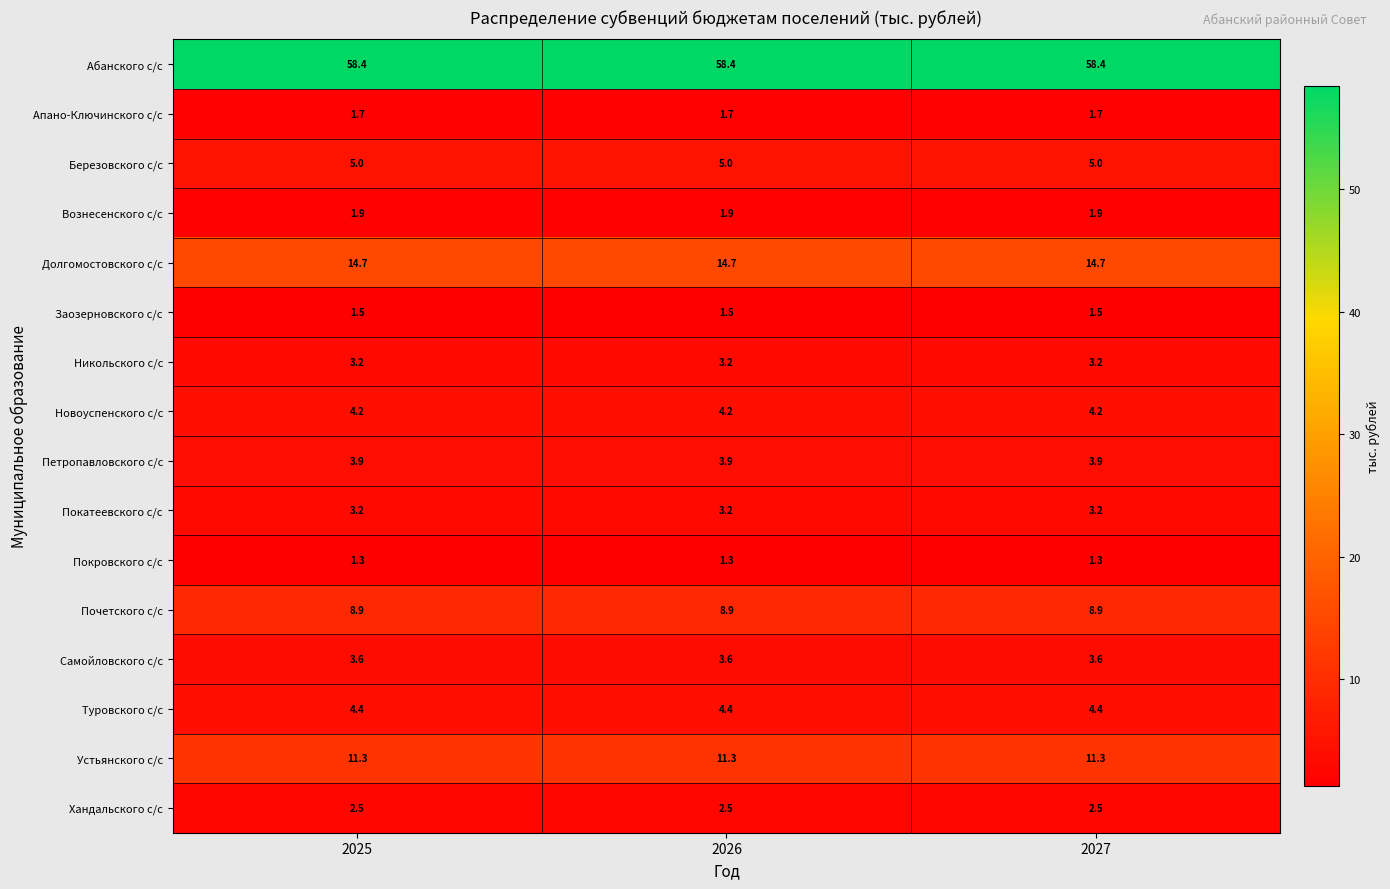

What is the maximum value shown in the chart?

58.4